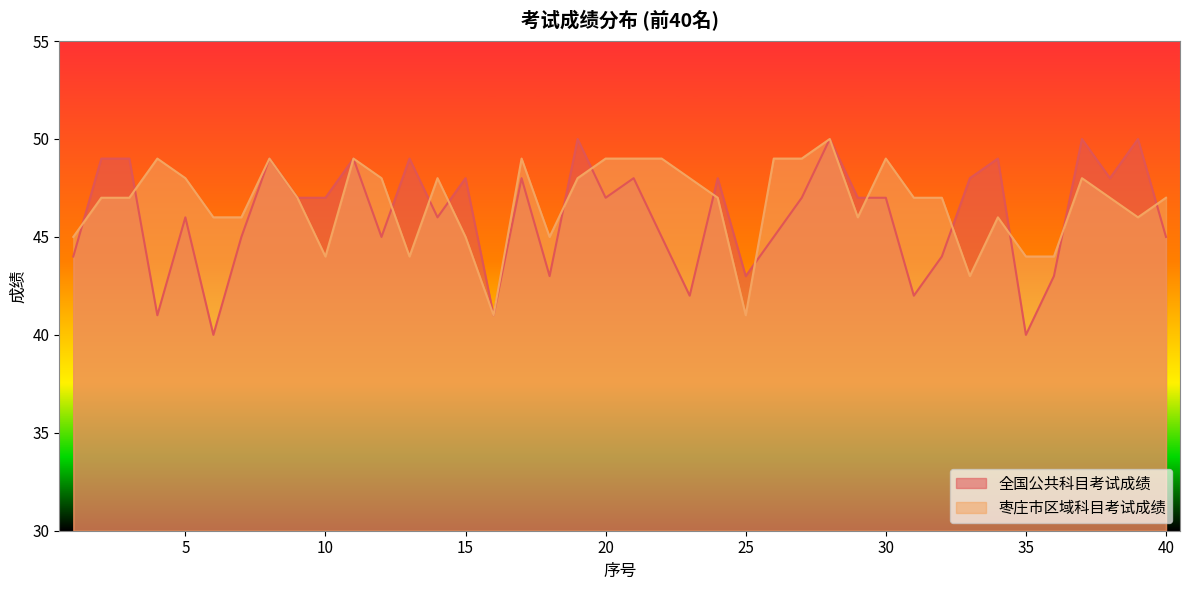

What is the value of the 全国公共科目考试成绩 point at the 38th from the left?

48